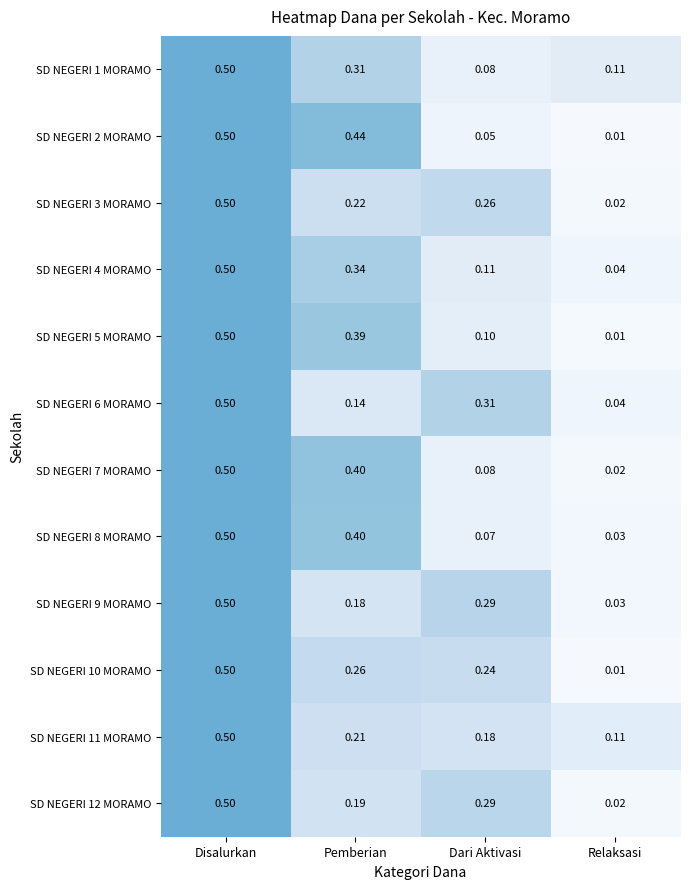

At which label is SD NEGERI 7 MORAMO closest to 0?

Relaksasi